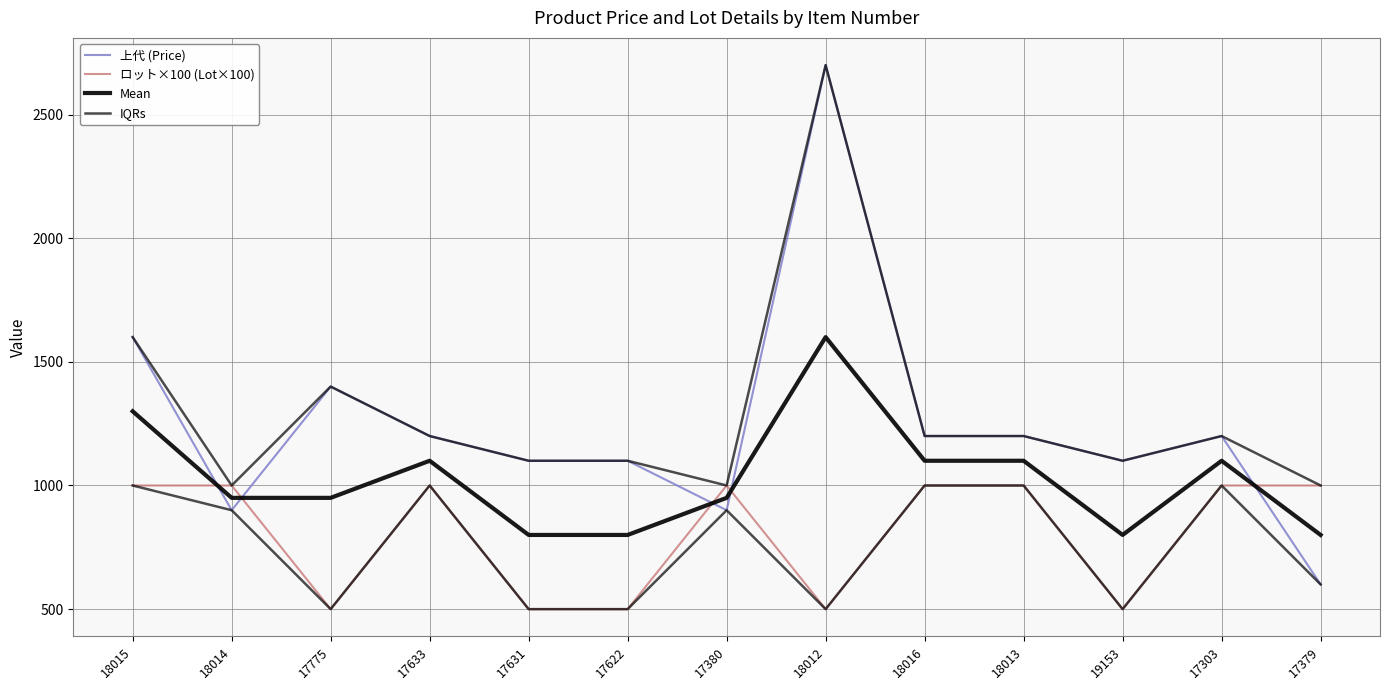

Between which two adjacent categories do Mean and ロット×100 (Lot×100) first intersect?

18015 and 18014